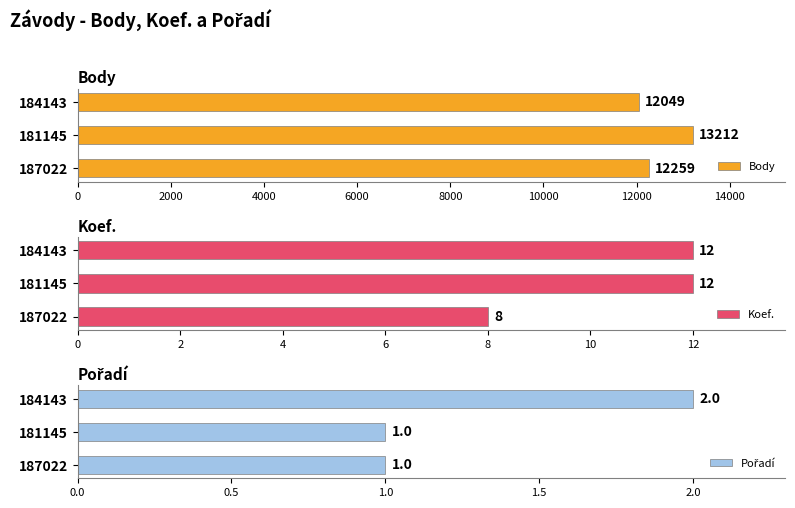

What is the greatest value displayed?

13212